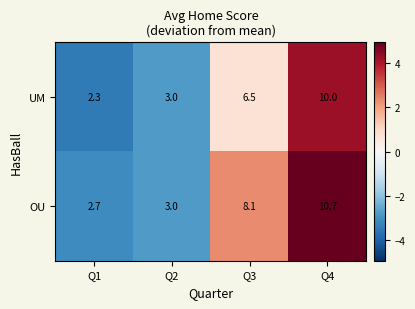

How many values in the OU series are below 8?

2